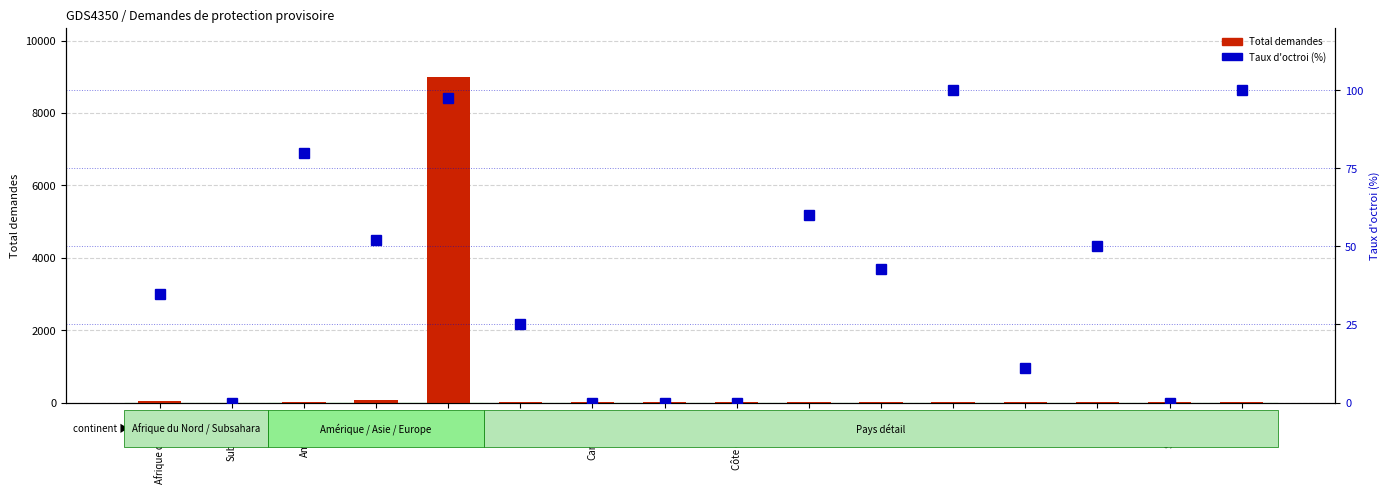

What value does the Total demandes series have at Cameroun?

2.0